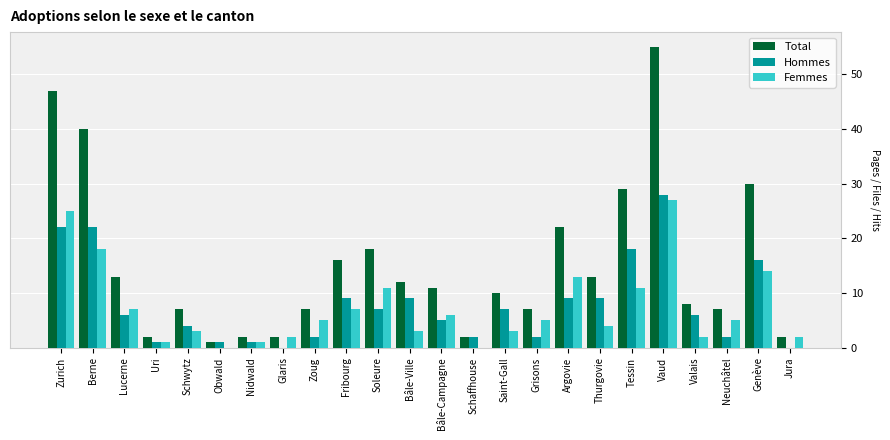

At which category is the sum across all series the highest?

Vaud